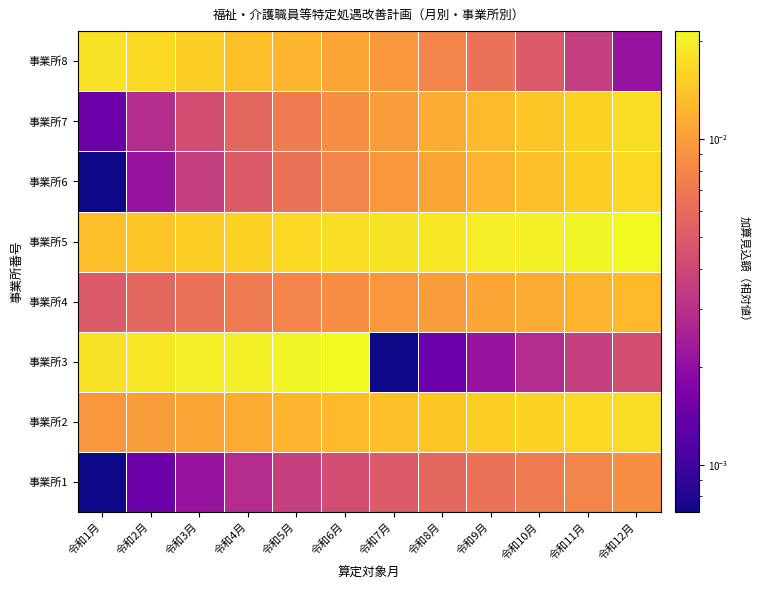

At which category does the chart reach its minimum across all series?

令和1月